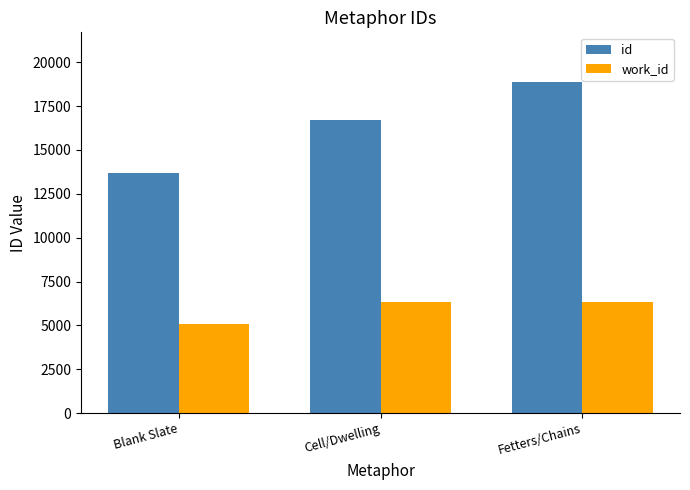

What is the minimum value for work_id?

5085